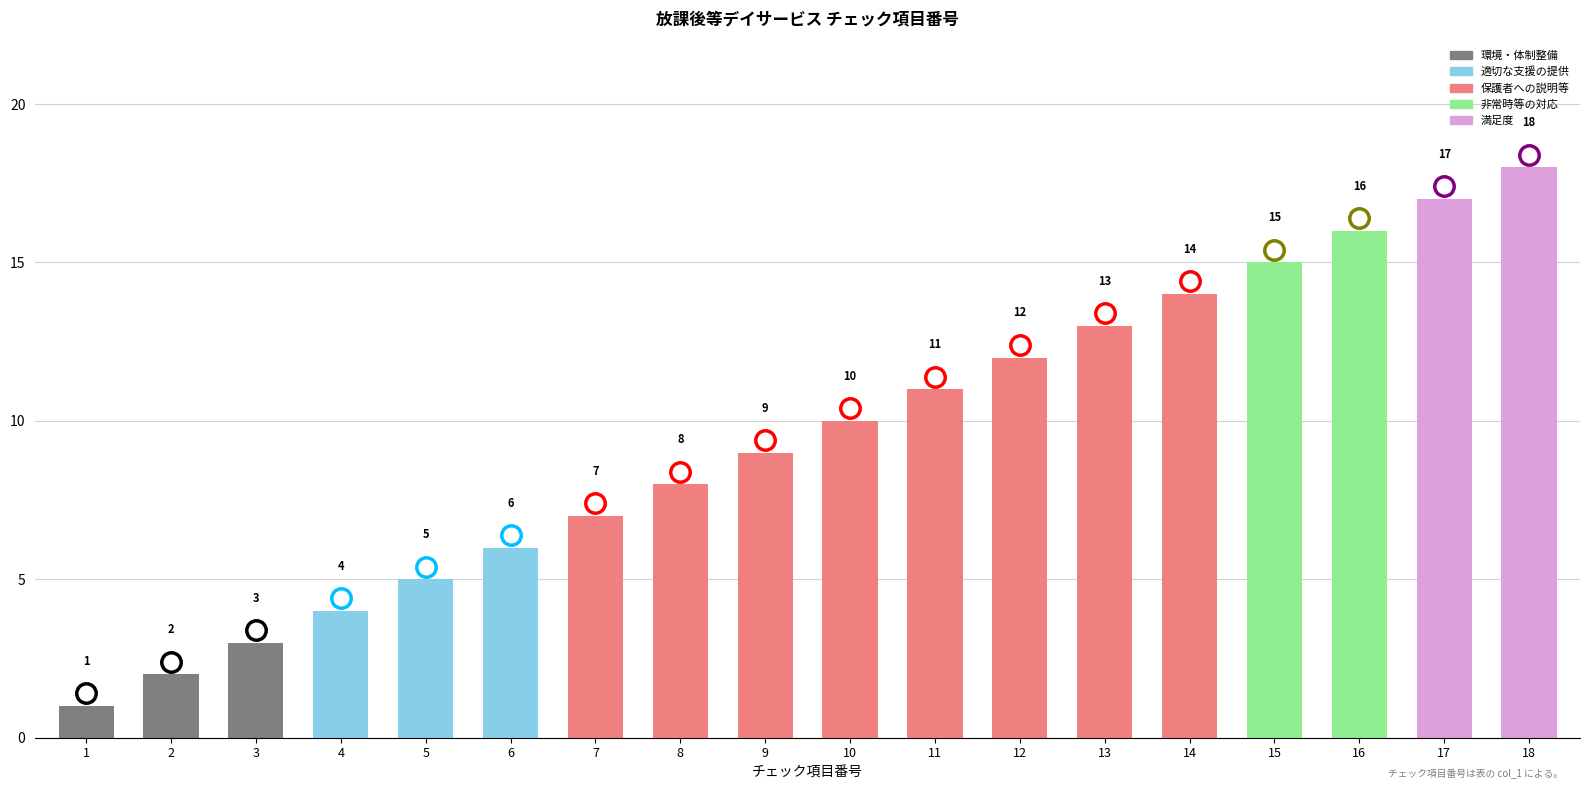

Reading left to right, list all the values displayed in this chart.

1=1	2=2	3=3	4=4	5=5	6=6	7=7	8=8	9=9	10=10	11=11	12=12	13=13	14=14	15=15	16=16	17=17	18=18